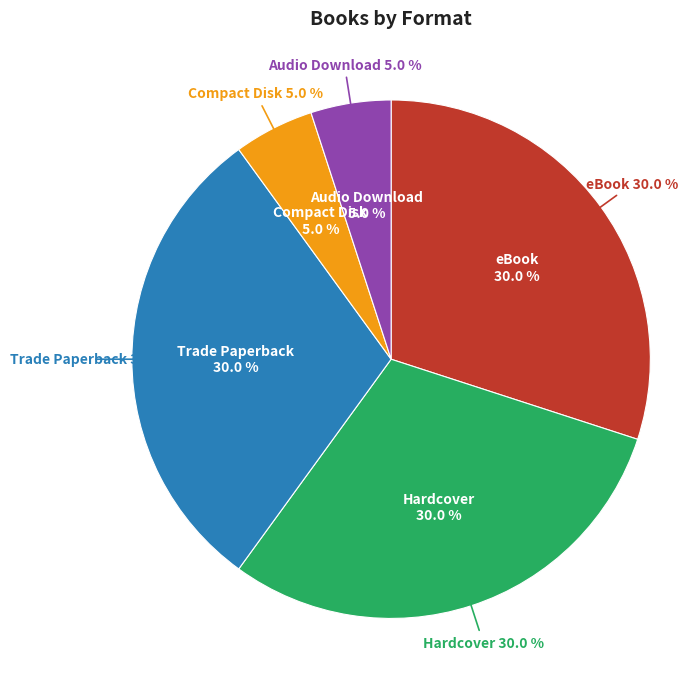

Is Audio Download the majority of the pie?

No